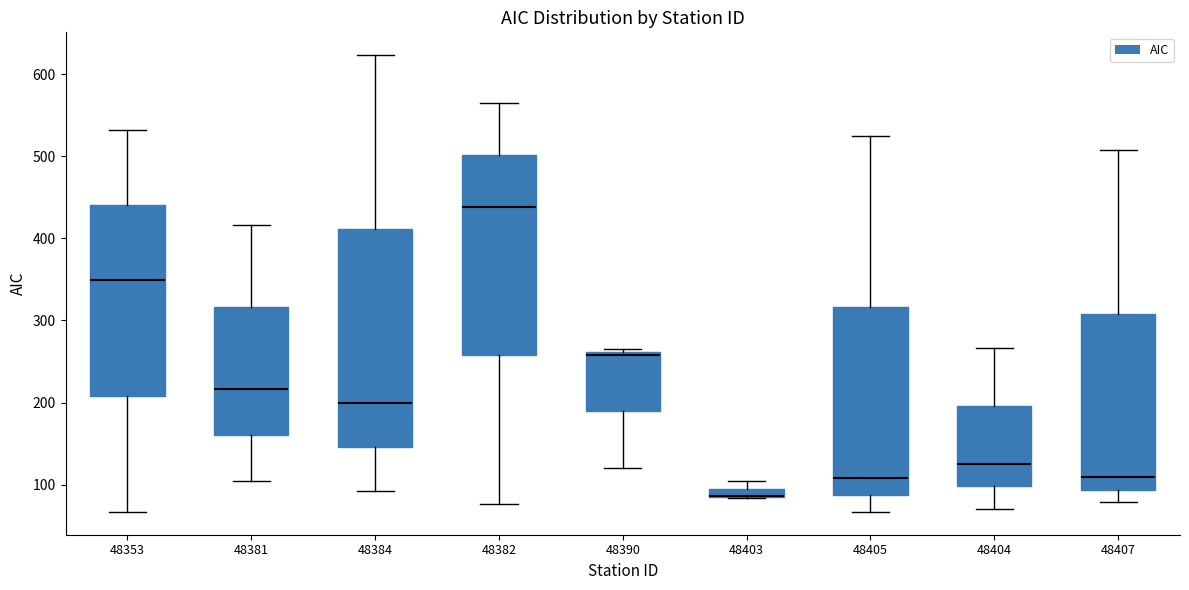

Where does the lower whisker of the box at x = 48407 end on the y-axis? The values are not printed on the chart, so give them approximately, as read against the axis.

80